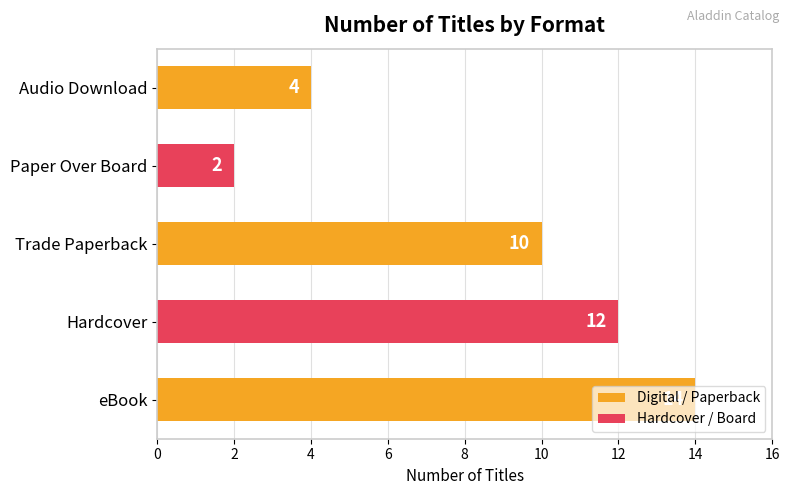

At which category does the chart reach its minimum across all series?

Paper Over Board